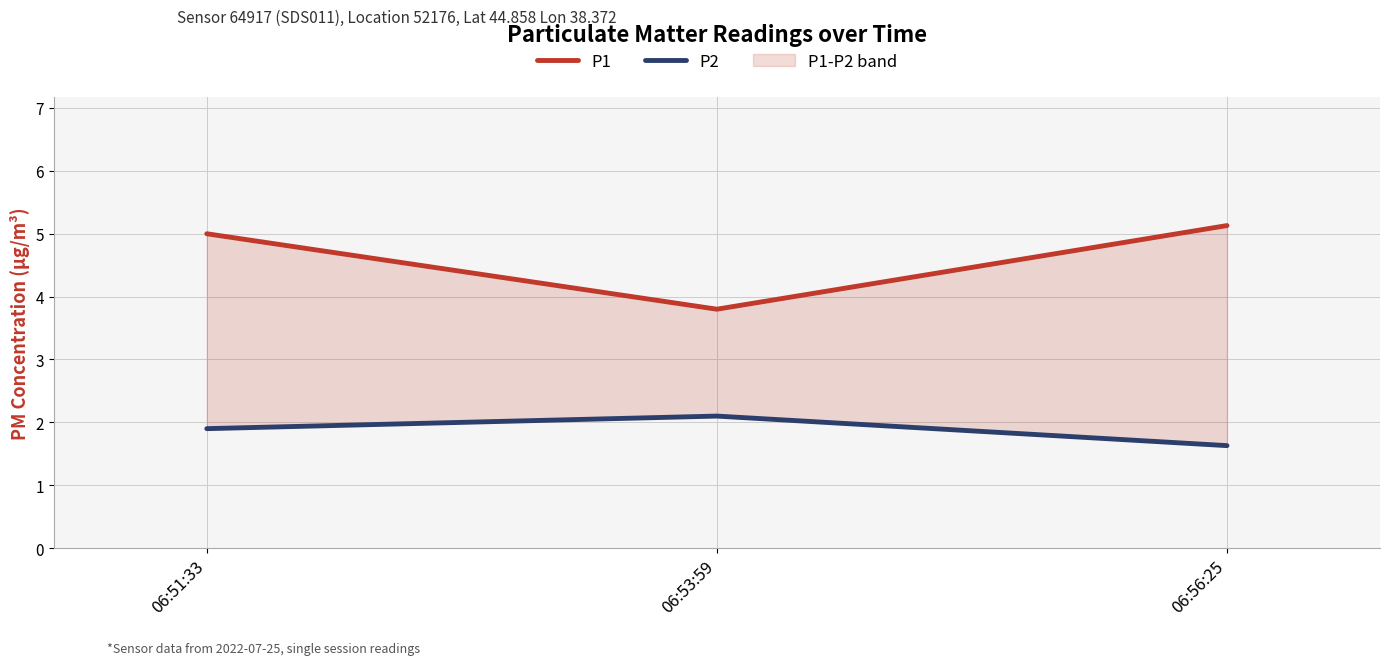

How many P2 values are between 1 and 2?

2